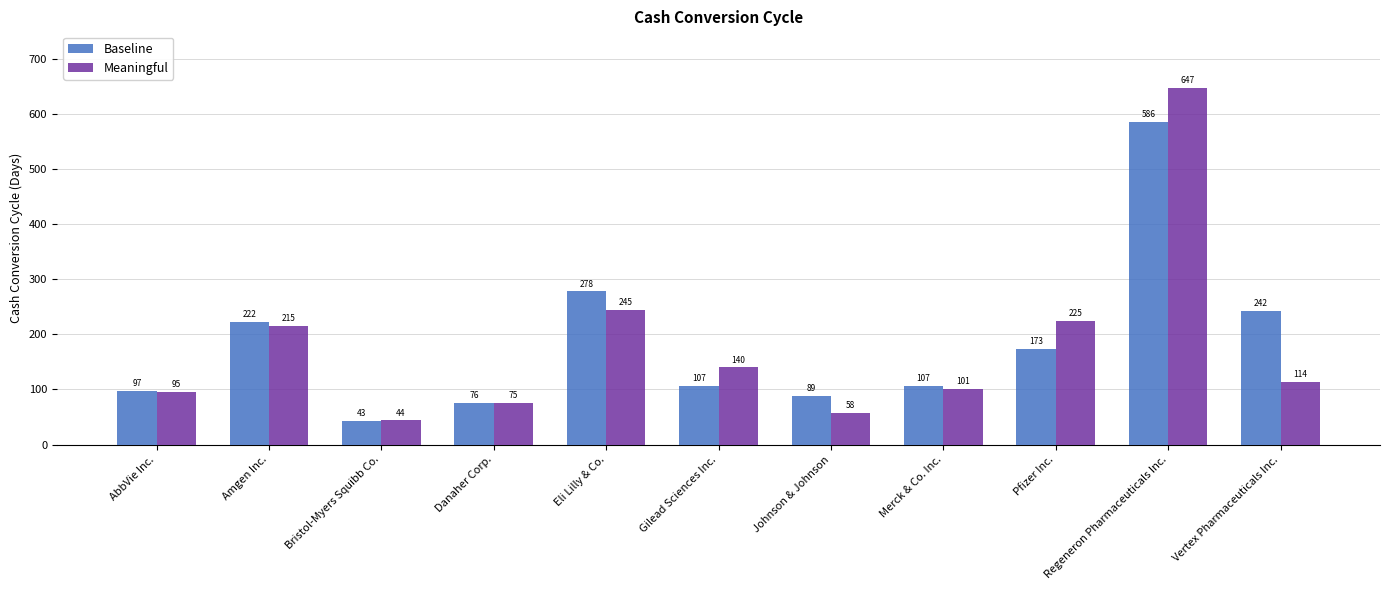

Which series has the widest spread of values?

Meaningful